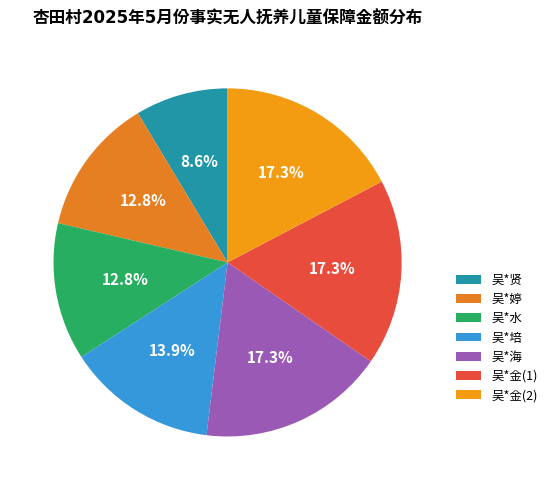

How many slices are in this pie chart?

7